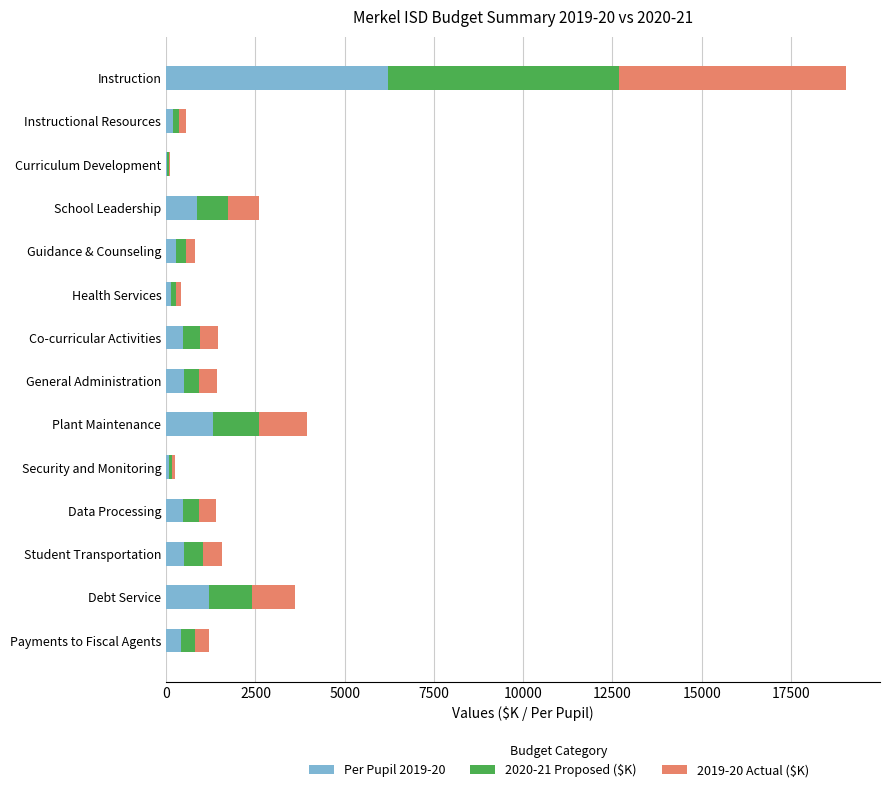

What is the sum of all Per Pupil 2019-20 values?

12614.0